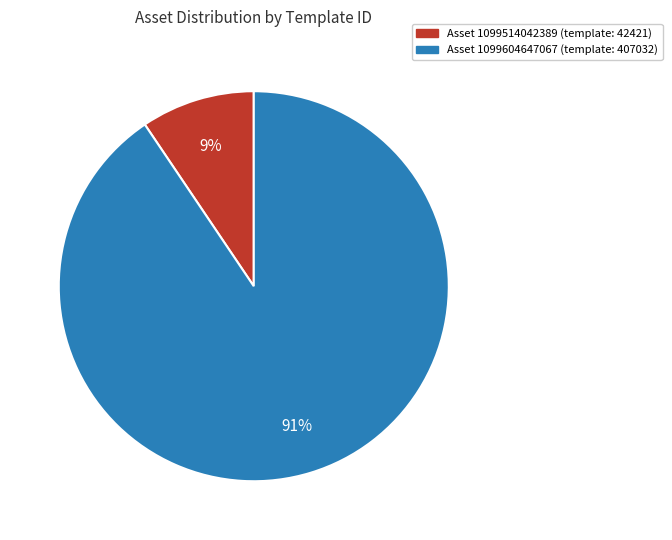

Count the number of slices in the pie.

2